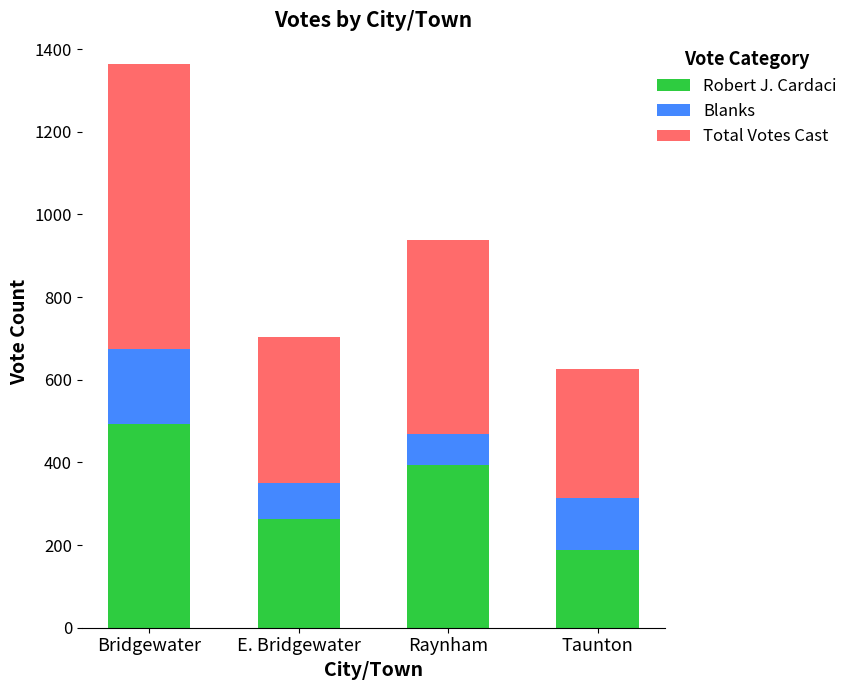

The value of Robert J. Cardaci at Bridgewater is 159. True or false?

False